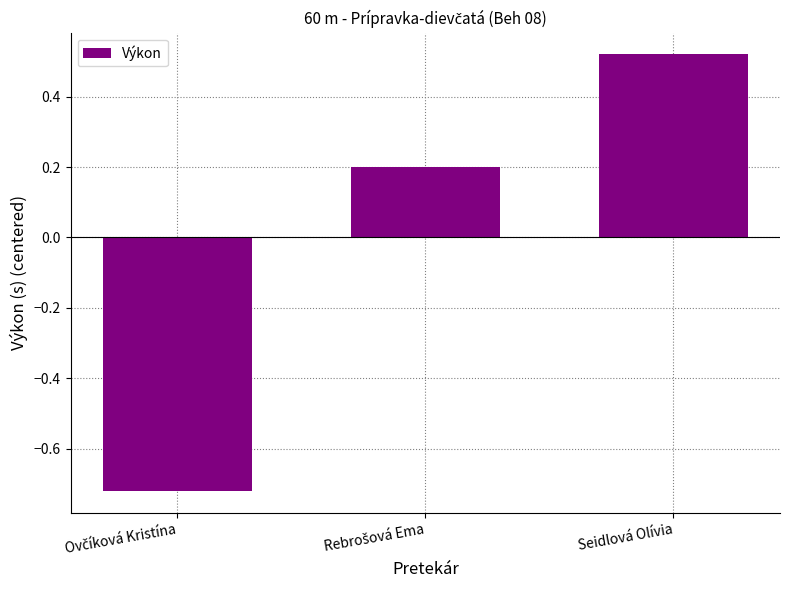

What position from the right is Seidlová Olívia?

1